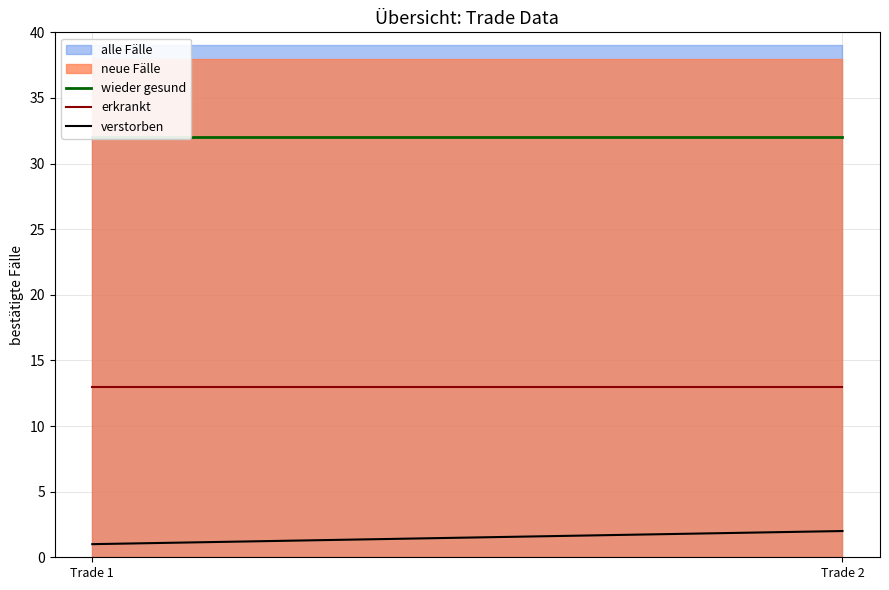

How many categories are shown in the chart?

2